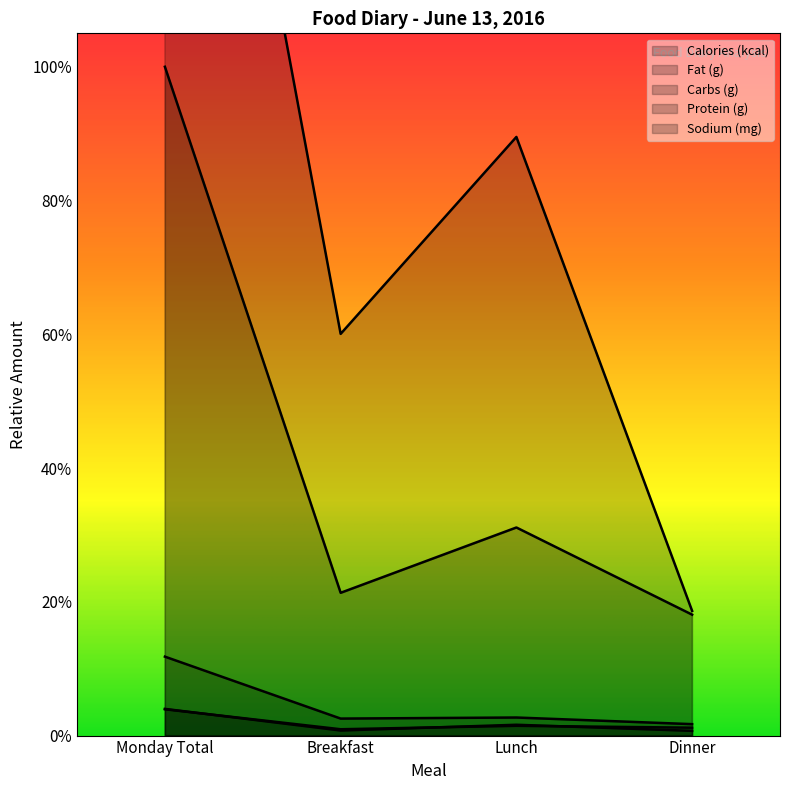

Where is the first local maximum for Calories (kcal)?

Lunch